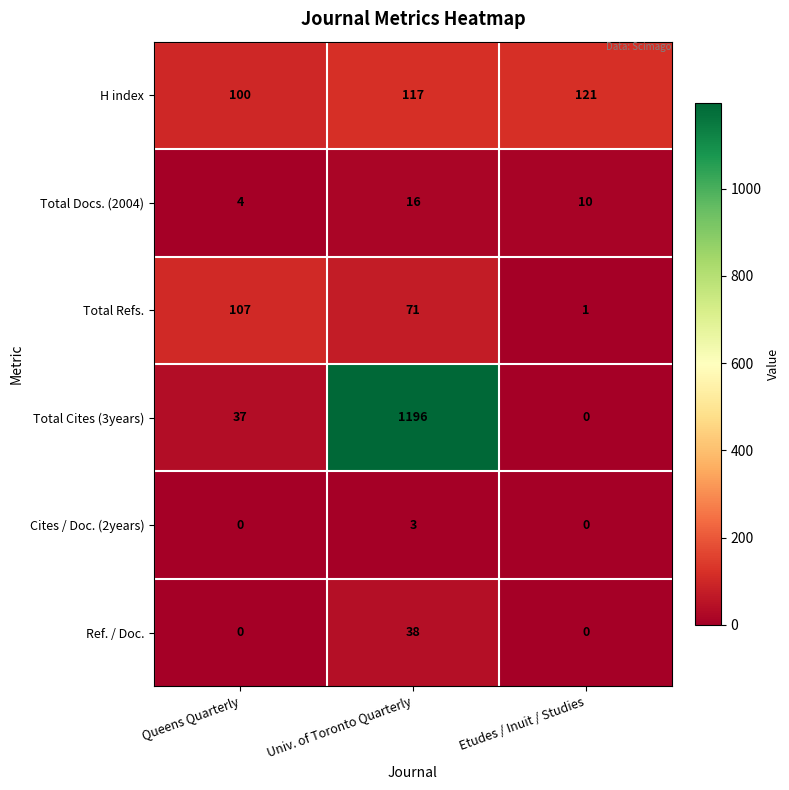

What is the spread (max minus min) of values at Queens Quarterly?

107